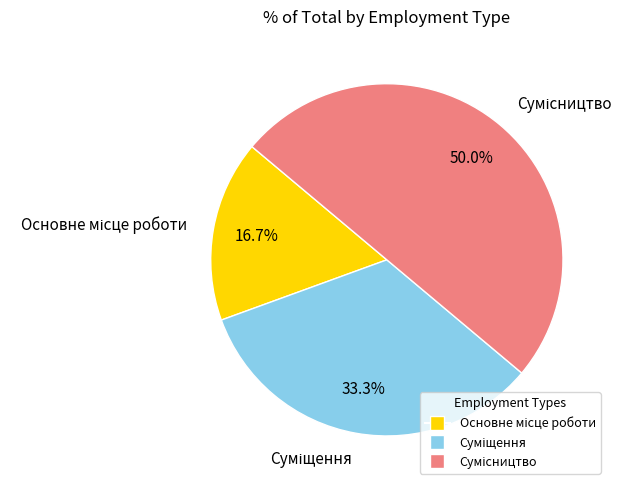

What is the change in value from Основне місце роботи to Сумісництво?

+2